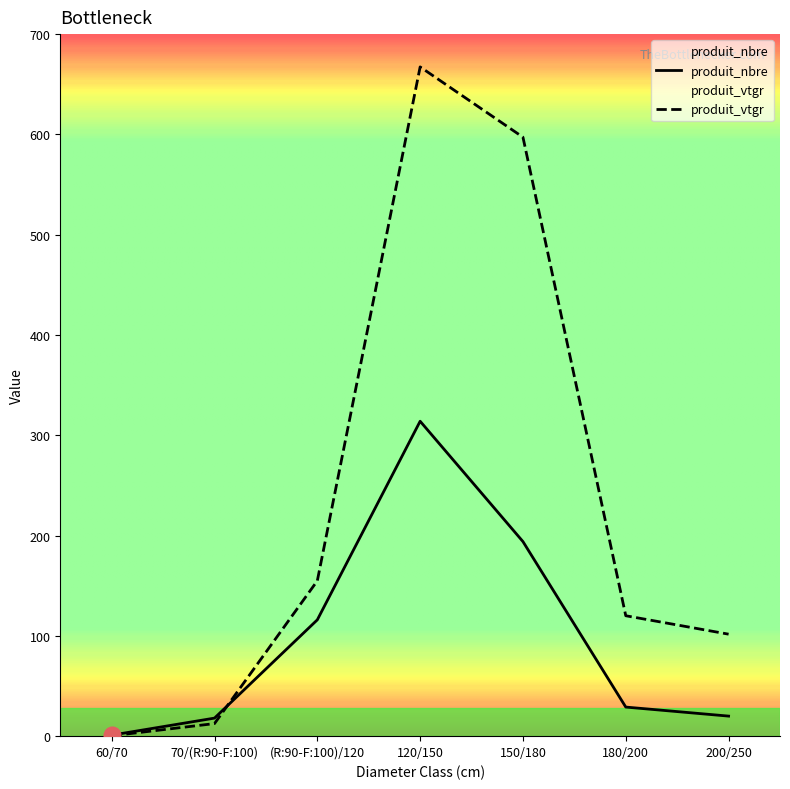

Rank the series by their maximum value, from highest to lowest.

produit_vtgr, produit_nbre